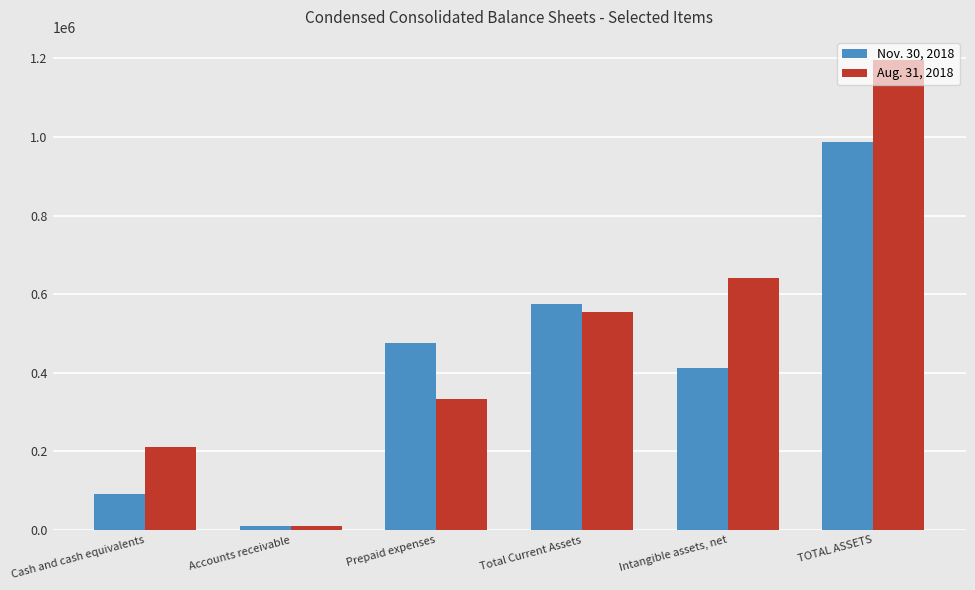

What is the average value of the Aug. 31, 2018 series?

490501